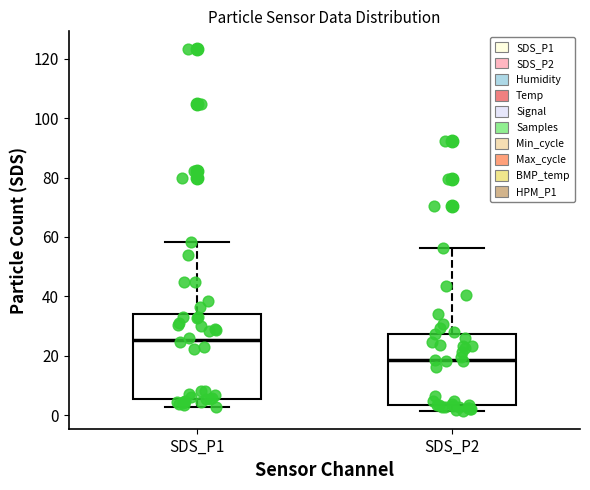

Reading left to right, transcribe this box plot: for each box, give where its median line is, the range the box spans, and where its two whiskers end, as read against the y-axis. The values are not printed on the chart, so give them approximately, as read against the axis.

SDS_P1: median 26, box 6 to 34, whiskers 2 to 58
SDS_P2: median 18, box 4 to 28, whiskers 2 to 56